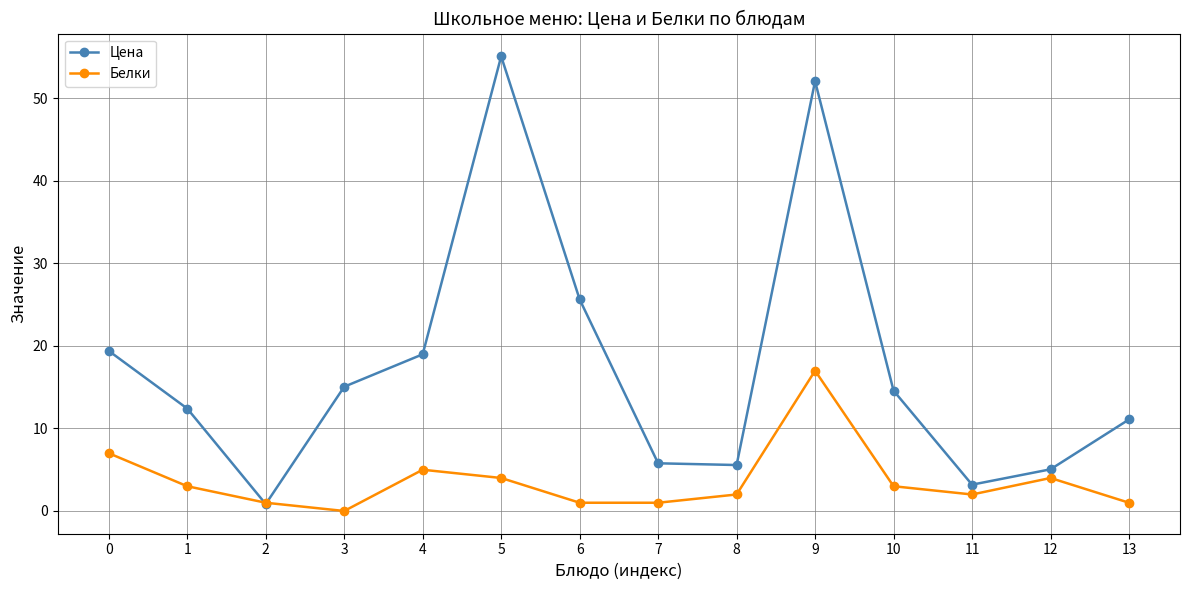

The value of Белки at 10 is 5.1. True or false?

False